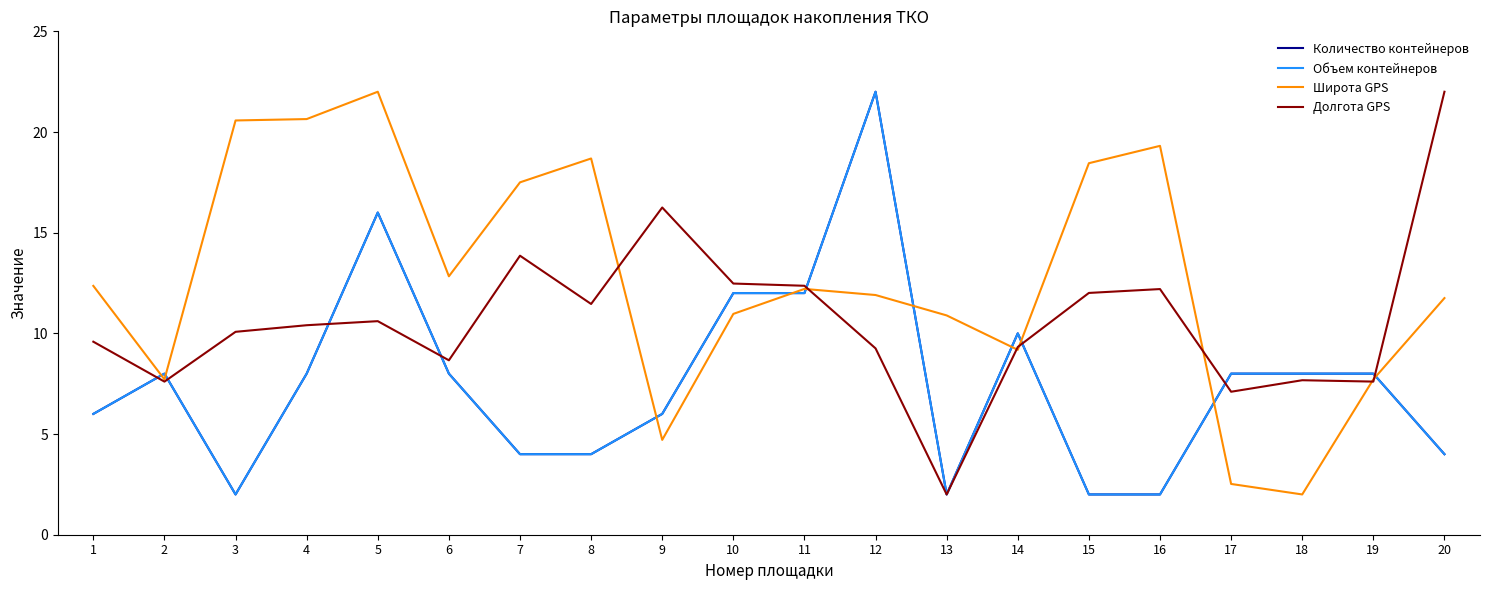

How many Объем контейнеров values are between 4 and 10?

12